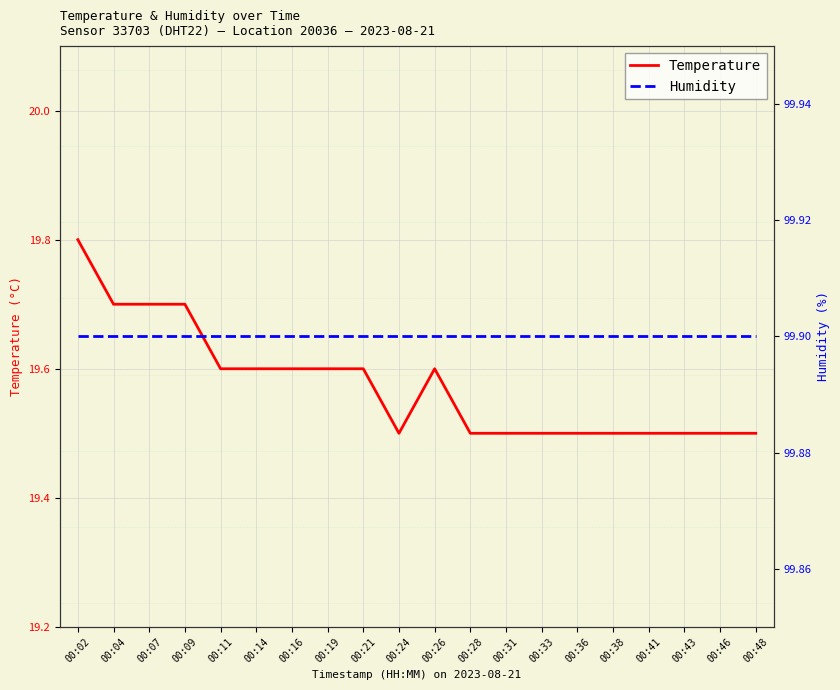

What is the sum of the Humidity values at 00:24 and 00:21?

199.8